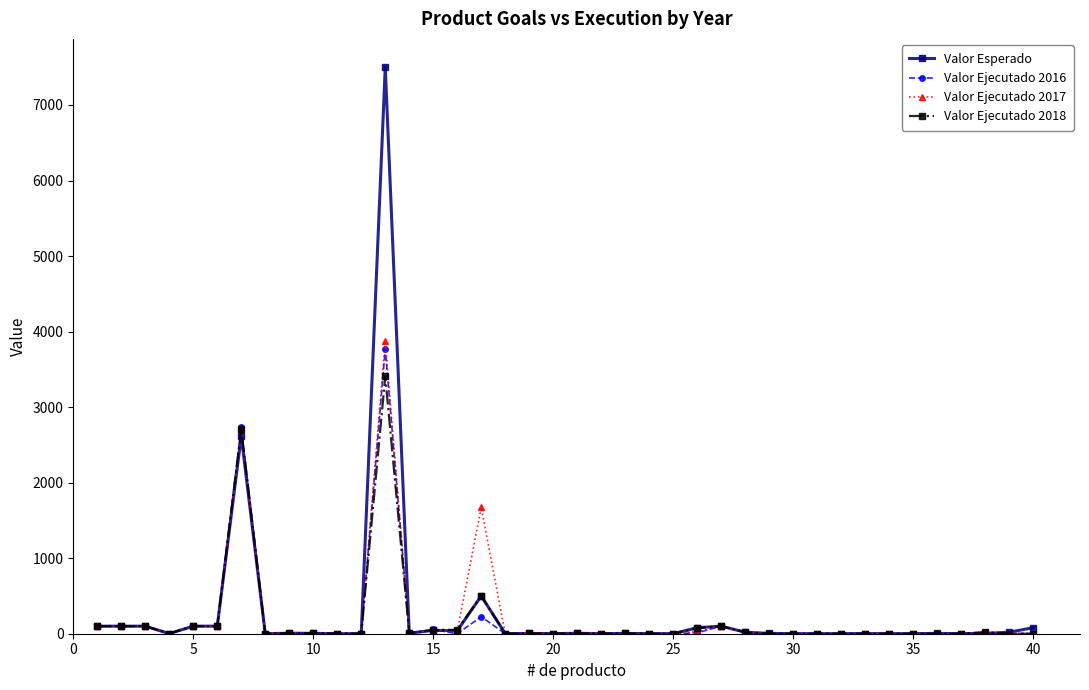

What is the value of the Valor Ejecutado 2017 point at the 38th from the left?

6